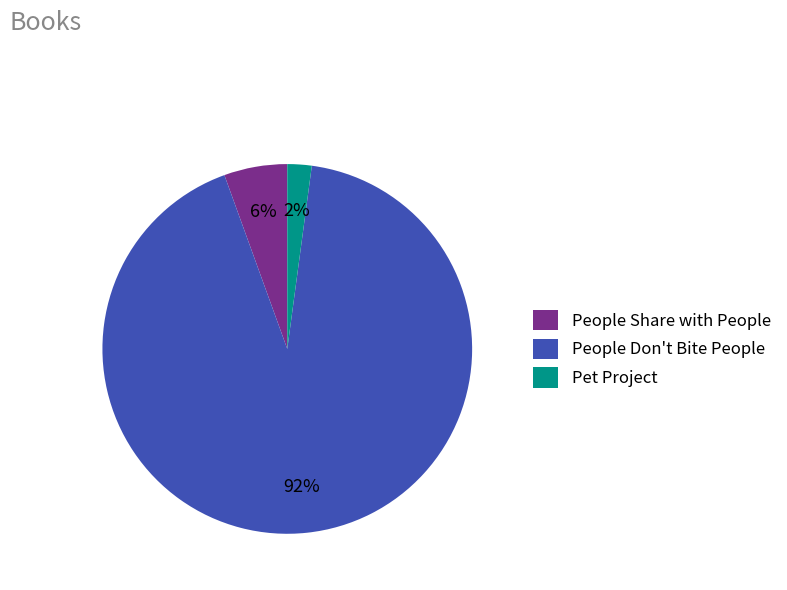

Which has a higher value, People Share with People or People Don't Bite People?

People Don't Bite People